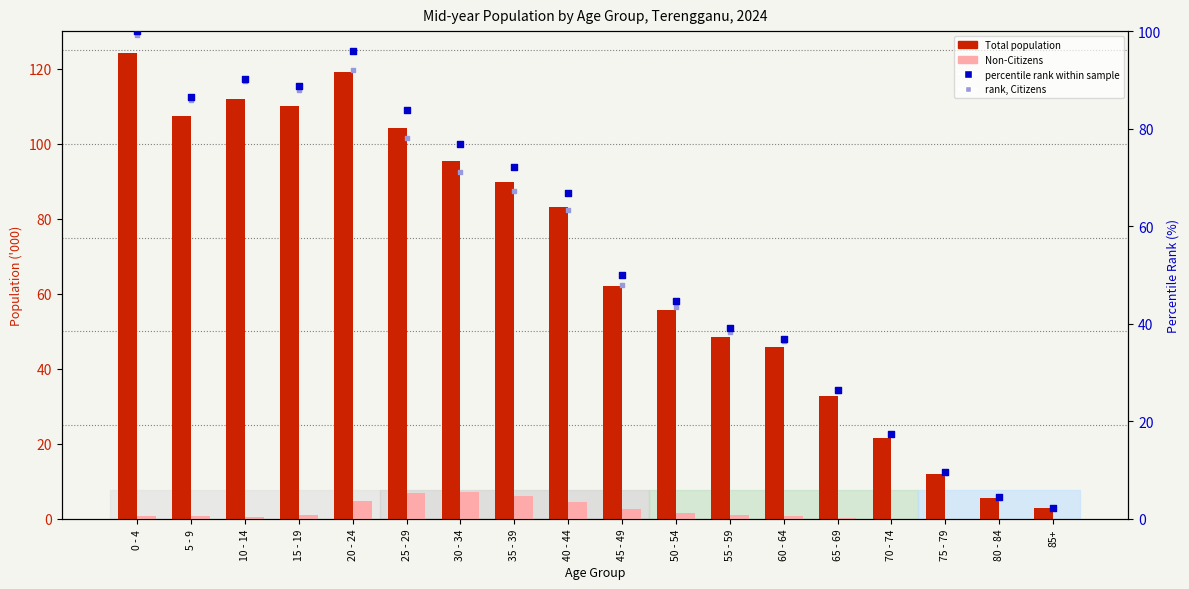

At which category is the sum across all series the highest?

0 - 4